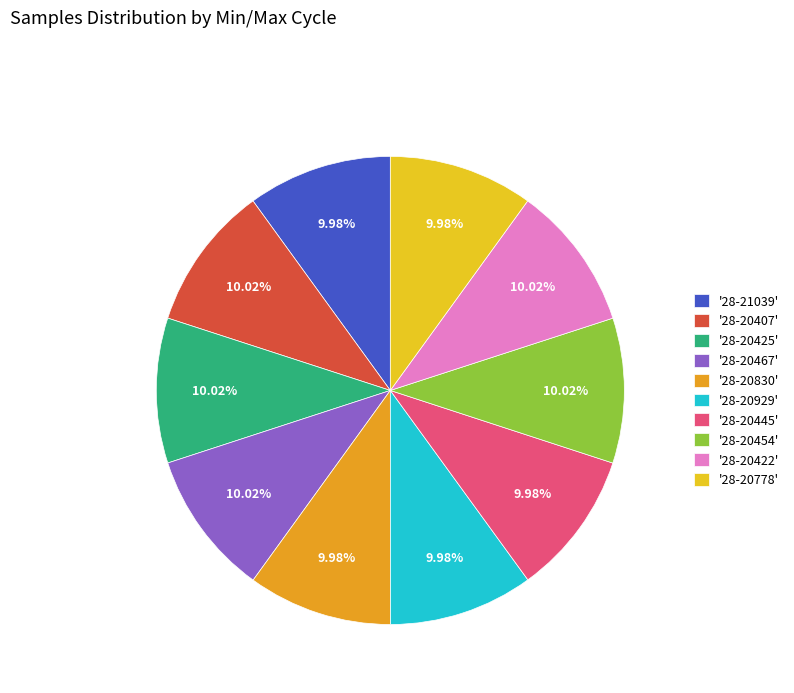

Which category has the biggest portion of the pie?

28-20422